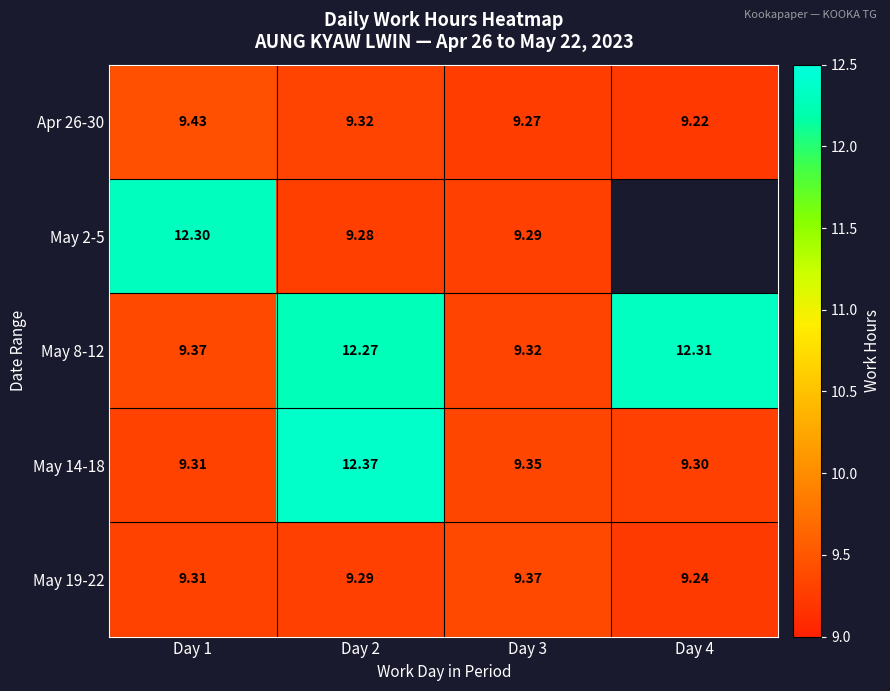

At which category does the chart reach its peak across all series?

Day 2